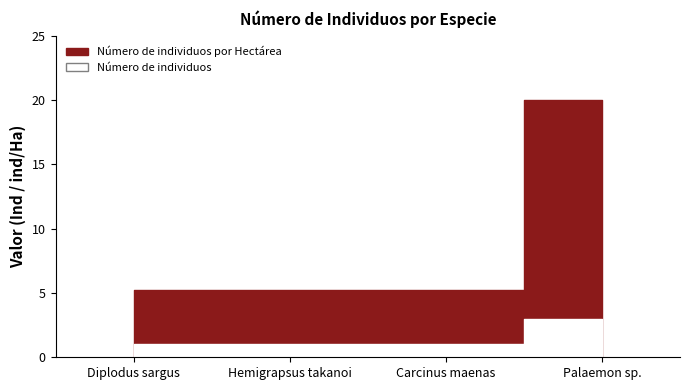

What is the spread (max minus min) of values at Diplodus sargus?

4.2